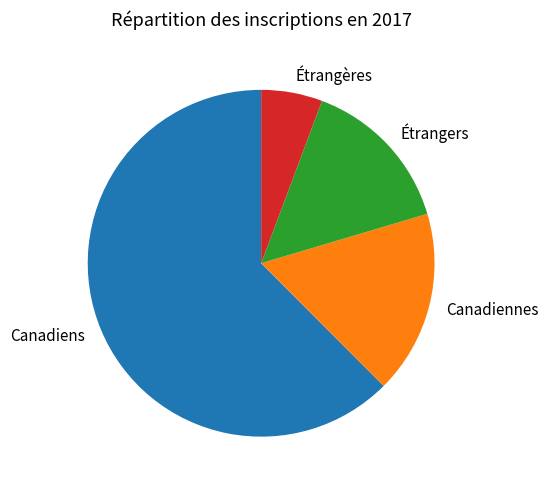

How many slices are in this pie chart?

4